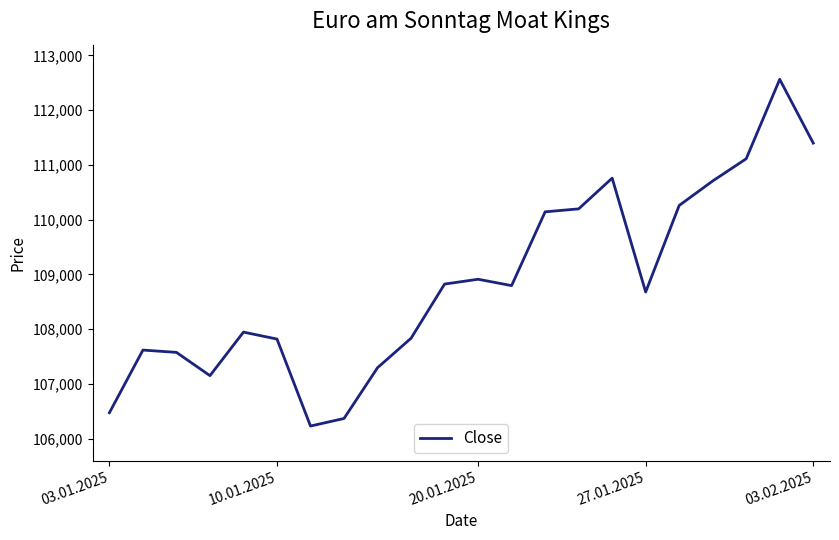

Approximately how many times larger is the value at 27.01.2025 compared to 20.01.2025?

1.0